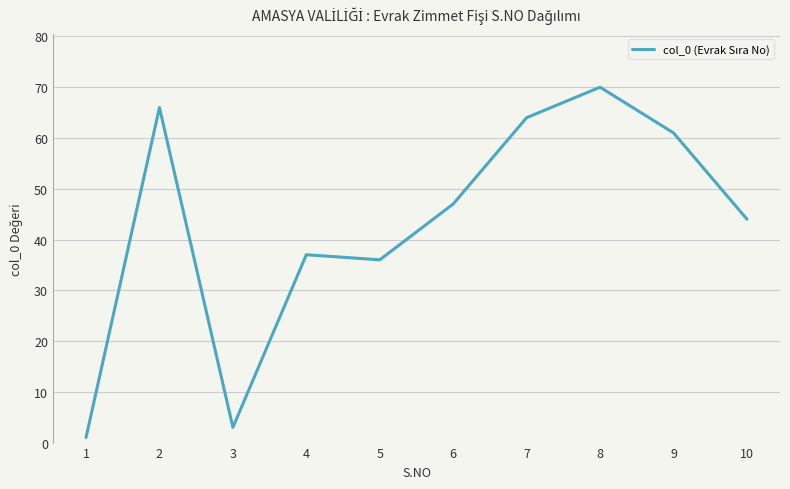

Reading left to right, what are all the values shown in this chart?

1	66	3	37	36	47	64	70	61	44